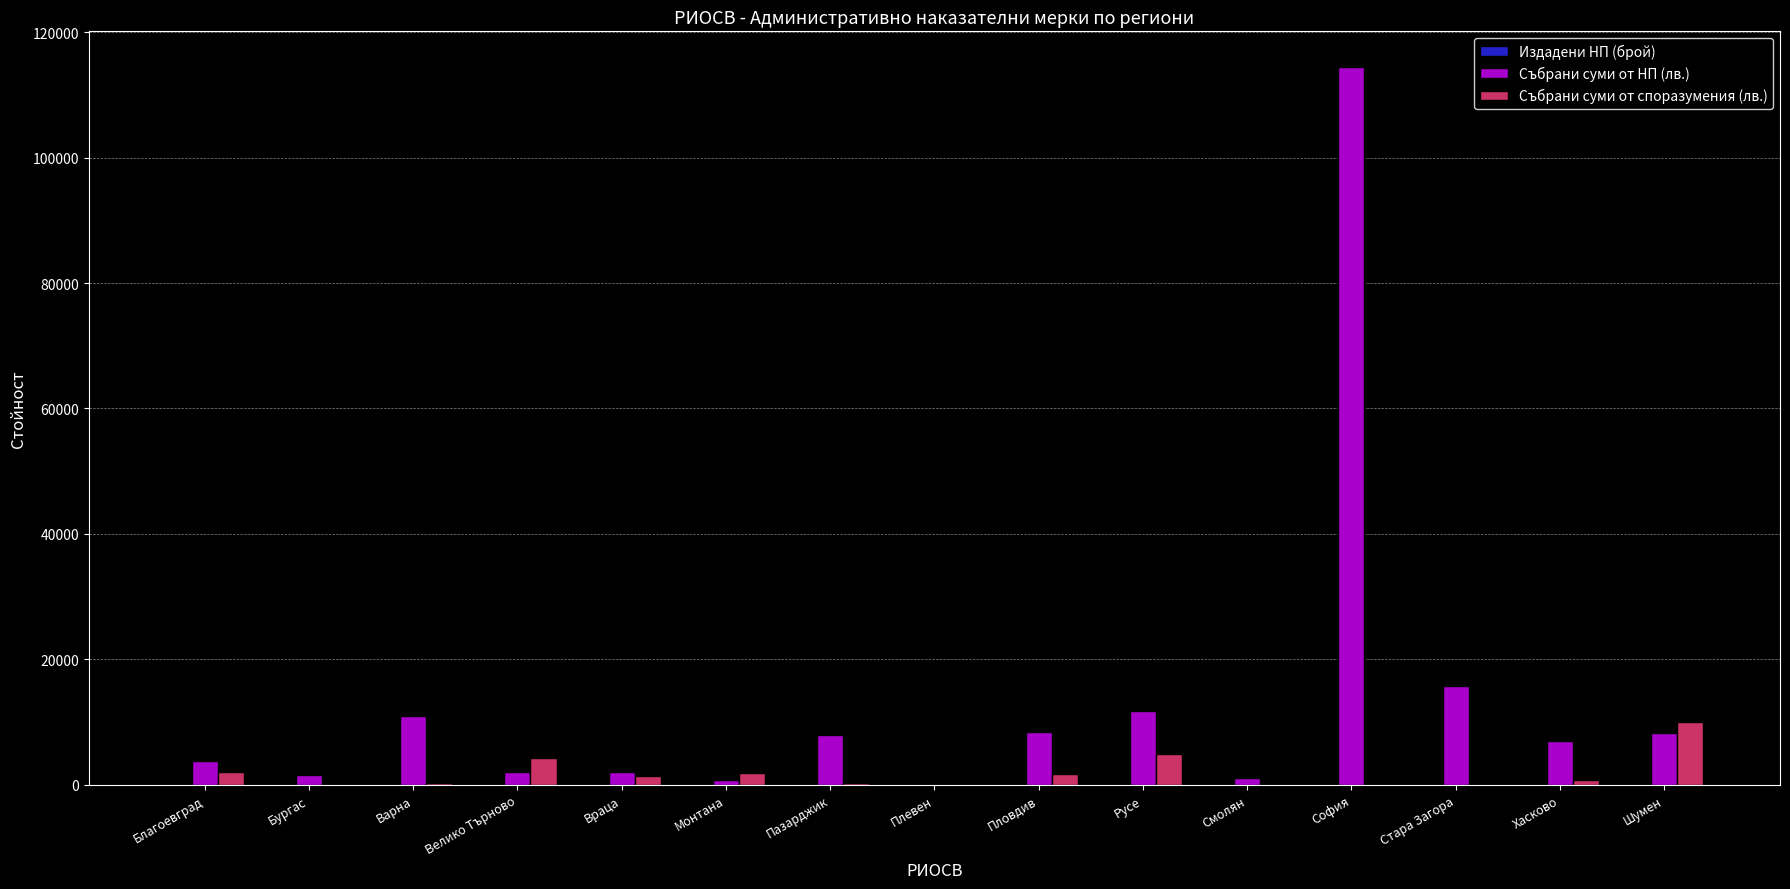

The value of Събрани суми от споразумения (лв.) at София is 0. True or false?

True